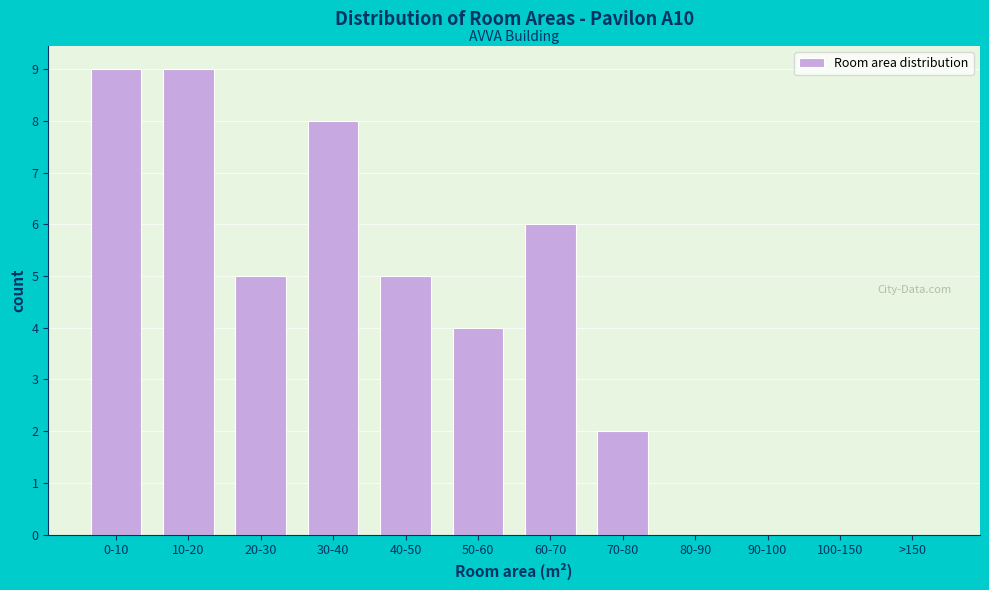

Reading right to left, transcribe all the data shown in this chart.

>150=0	100-150=0	90-100=0	80-90=0	70-80=2	60-70=6	50-60=4	40-50=5	30-40=8	20-30=5	10-20=9	0-10=9